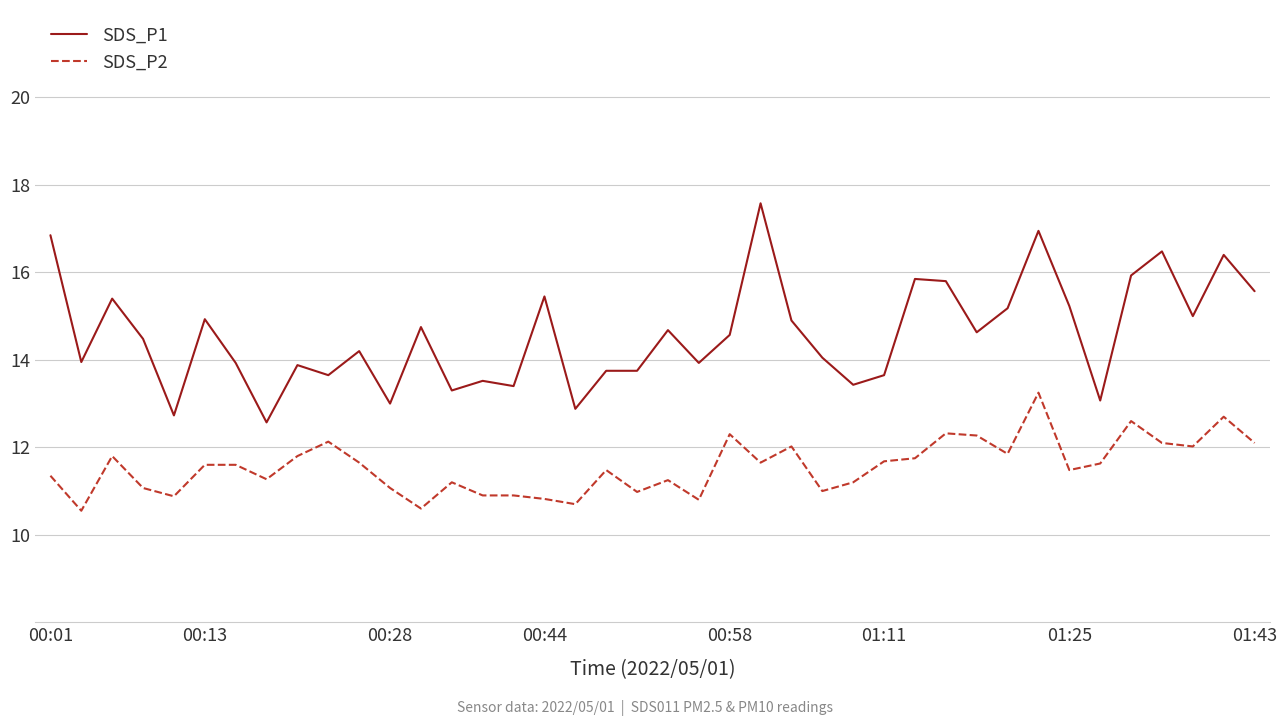

What is the difference between the second highest and minimum values in the SDS_P1 series?

4.4